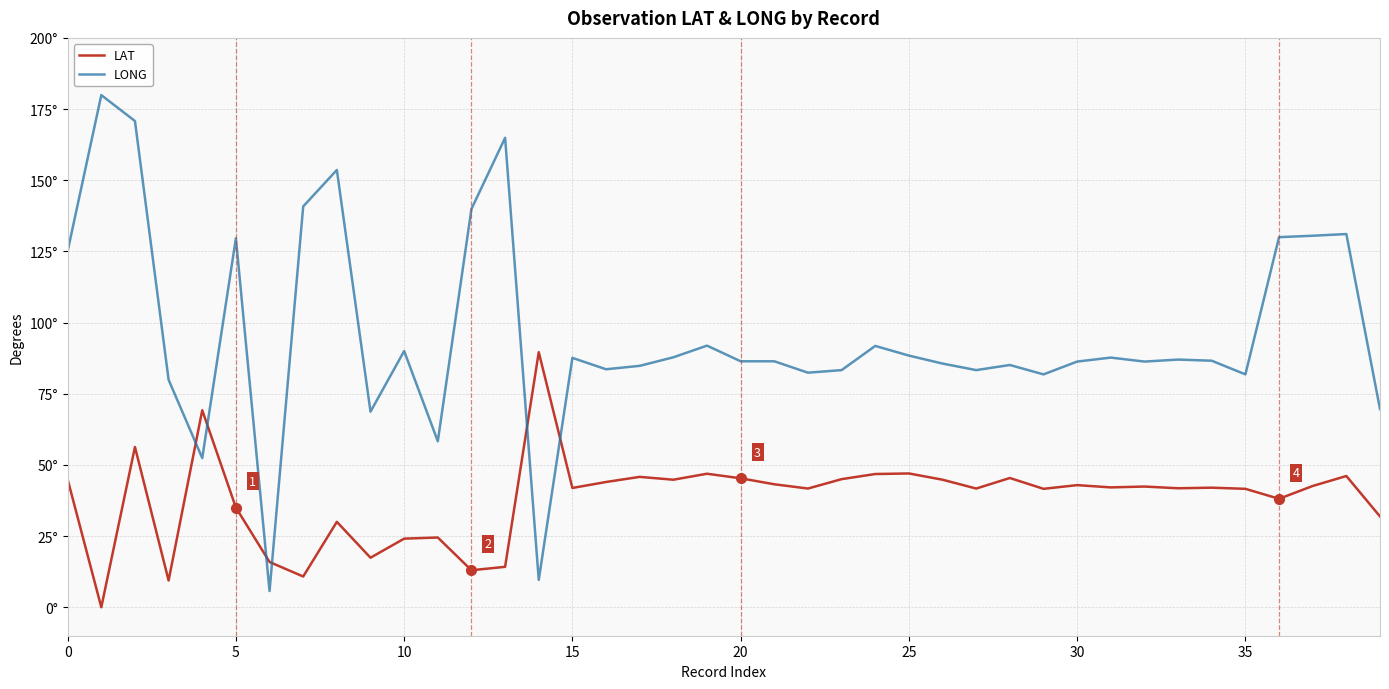

Is this an area chart (filled region under the line)?

No